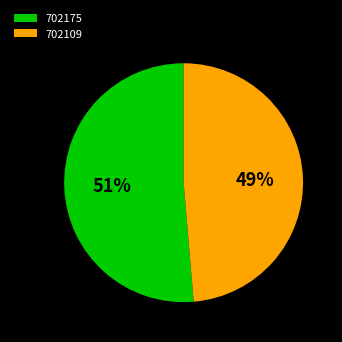

What percentage is the 702109 slice, to the nearest percent?

49%